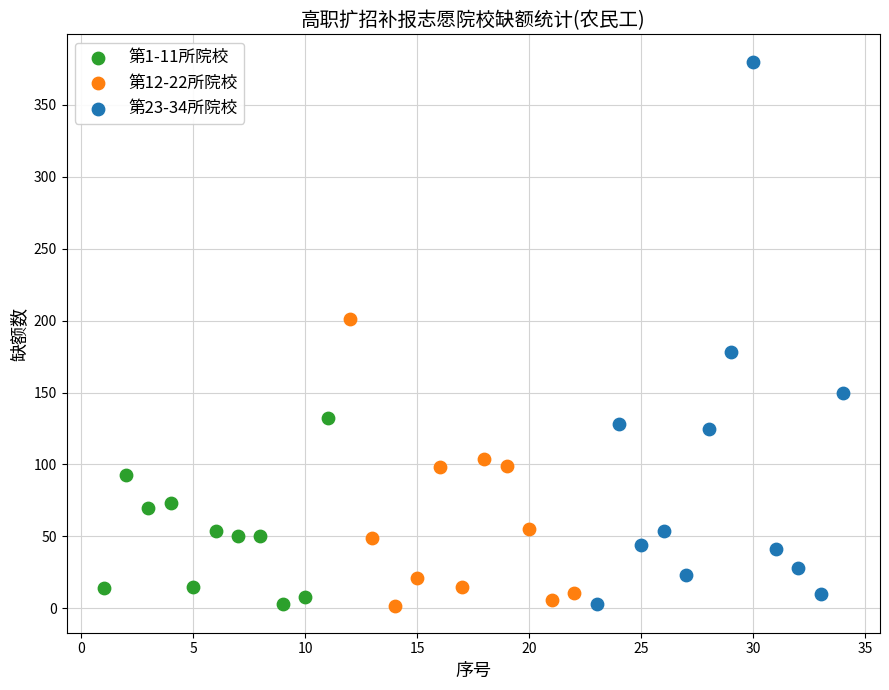

Which series reaches the maximum Y coordinate?

第23-34所院校